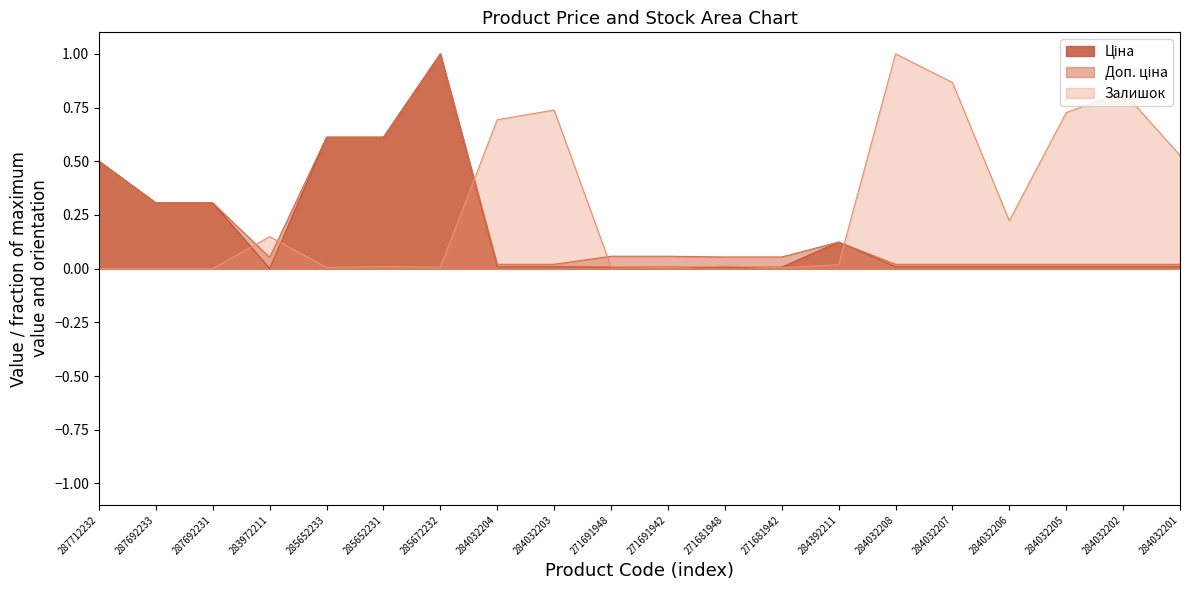

How many lines are shown in the chart?

3